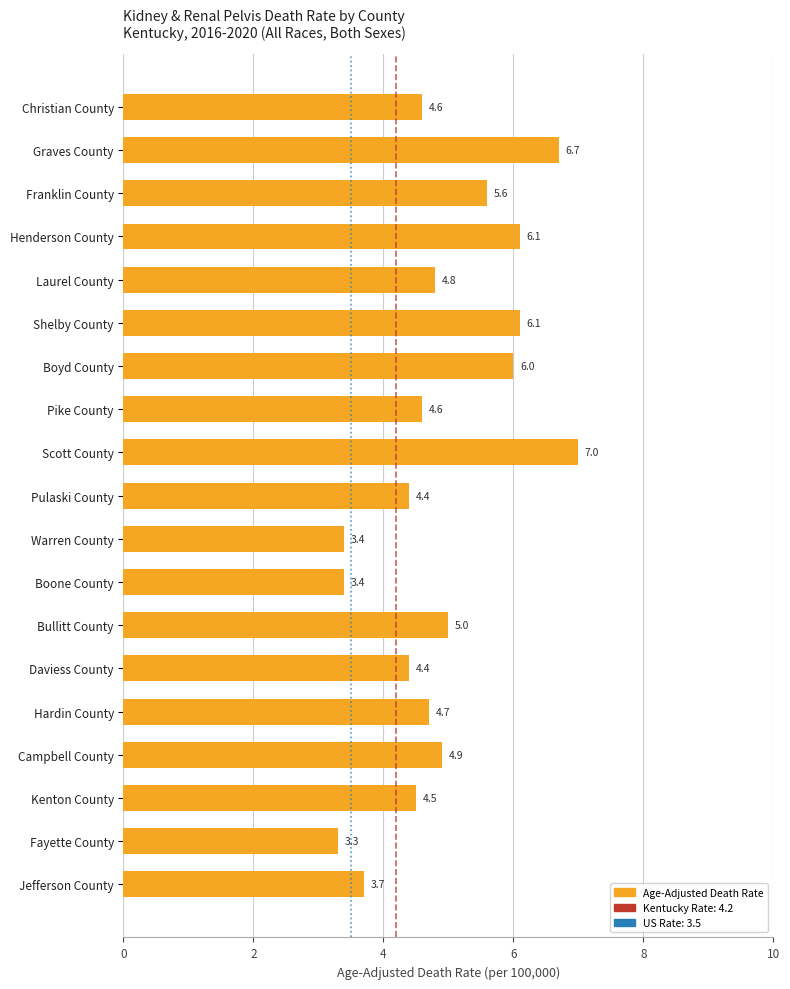

At which category does the chart reach its minimum across all series?

Fayette County